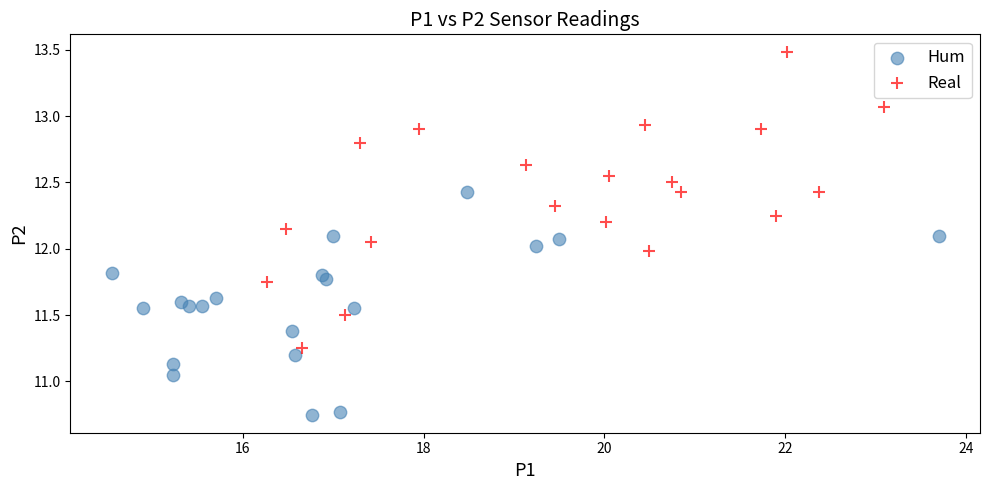

Which series contains the highest Y value?

Real